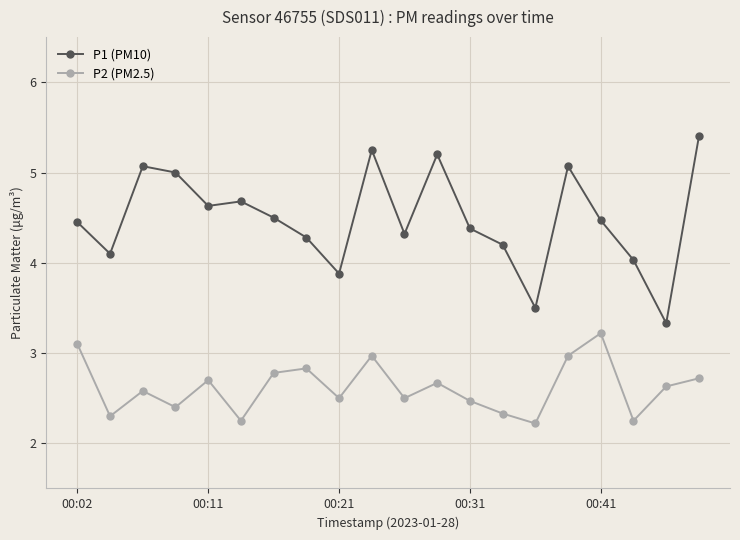

At how many categories does at least one series exceed 2?

20